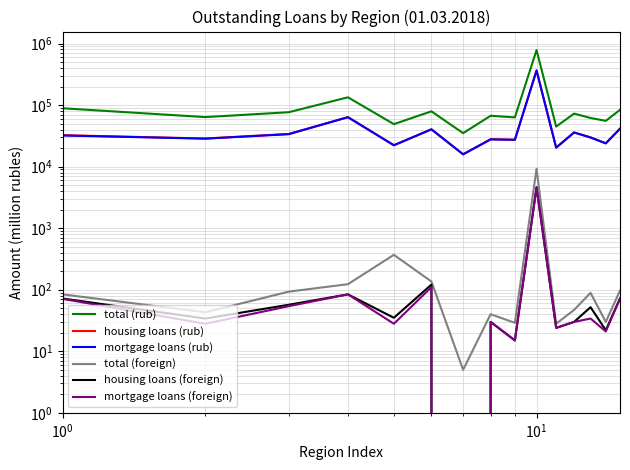

True or false: mortgage loans (foreign) and housing loans (rub) cross at least once.

False